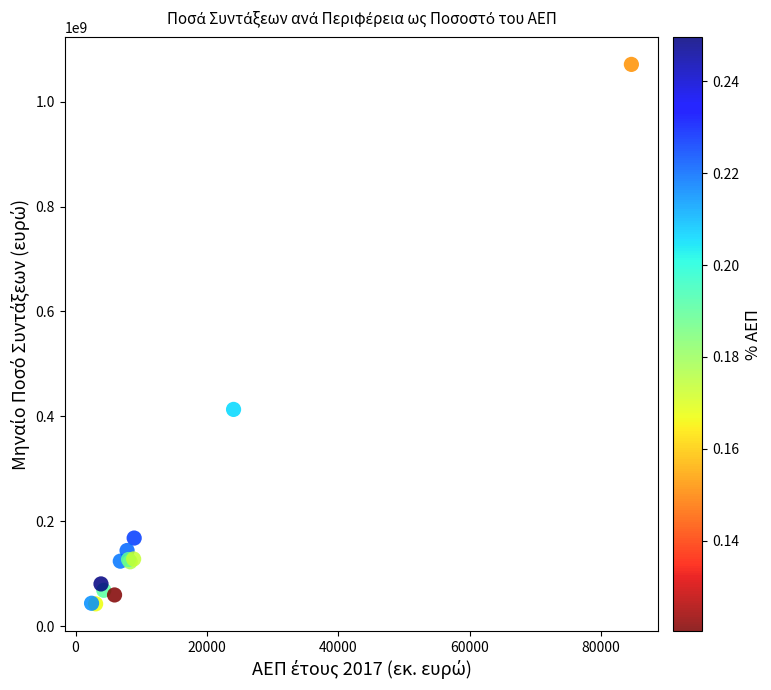

What Y value in the scatter plot is closest to 556835799?

413283473.0